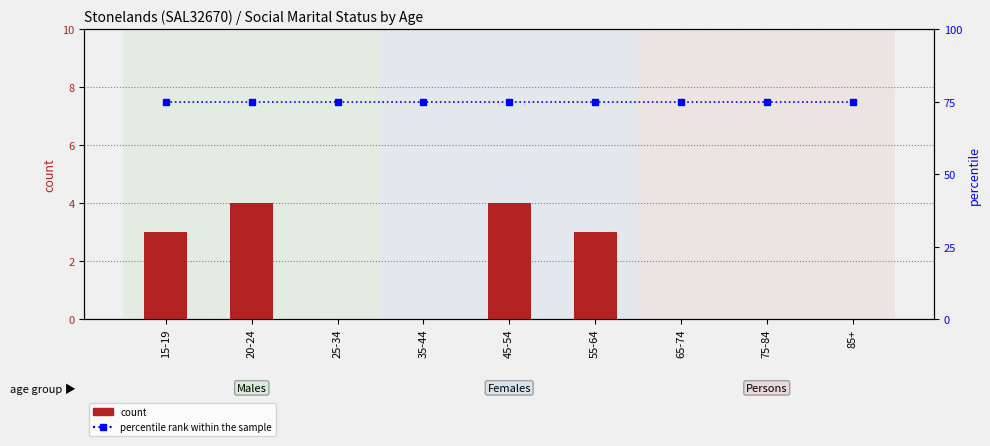

At how many categories does at least one series exceed 72?

9